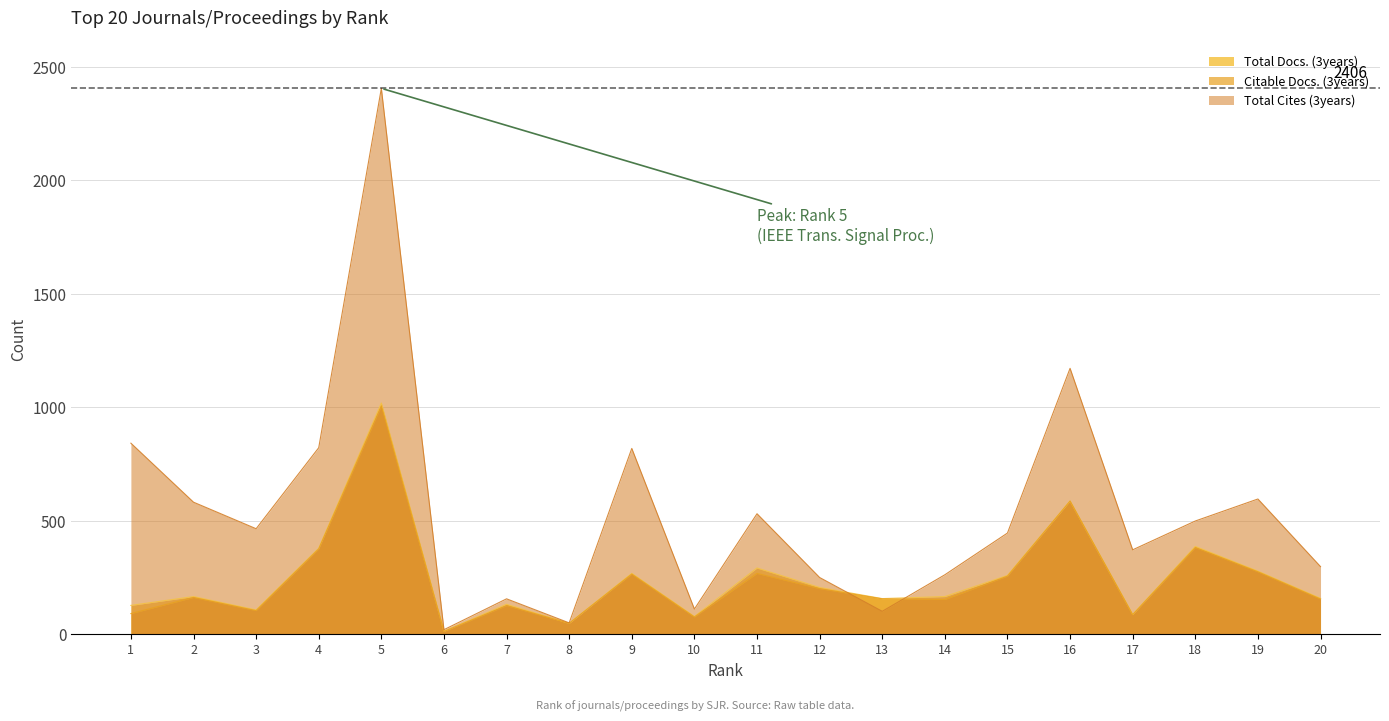

What is the difference between the maximum and minimum values in the Citable Docs. (3years) series?

994